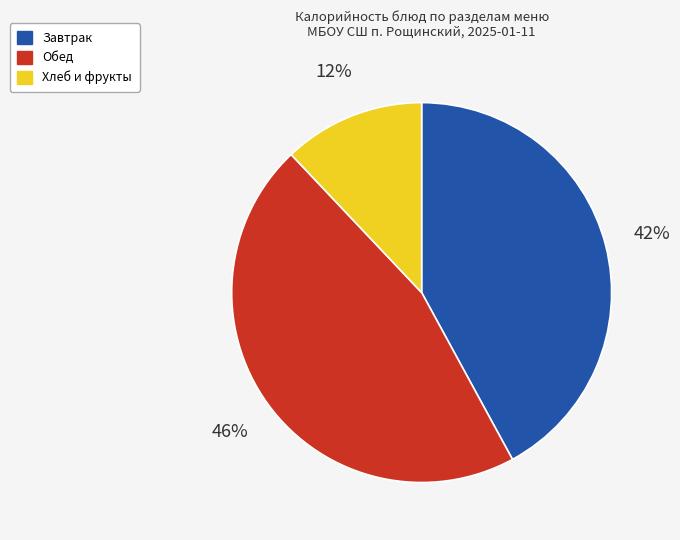

To the nearest percent, what is the difference between the largest and smallest slice percentages?

34%